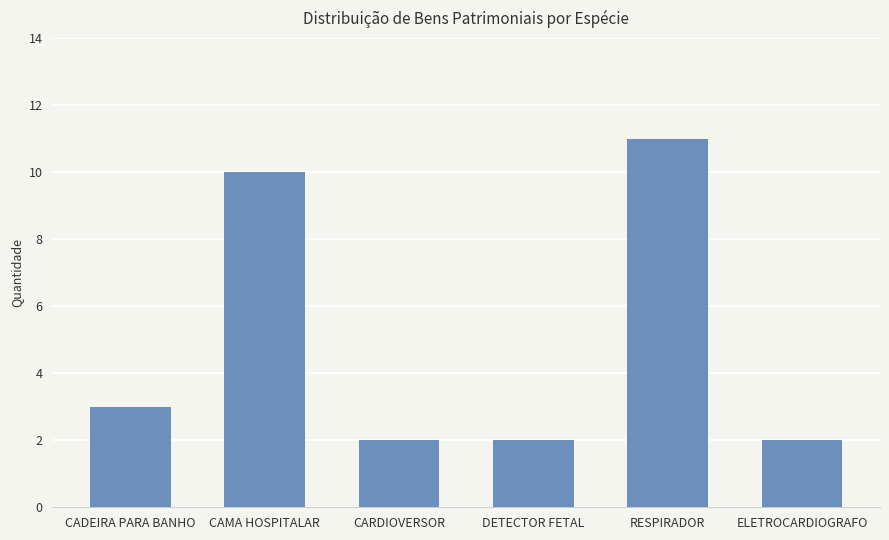

Reading right to left, what are all the values shown in this chart?

ELETROCARDIOGRAFO=2	RESPIRADOR=11	DETECTOR FETAL=2	CARDIOVERSOR=2	CAMA HOSPITALAR=10	CADEIRA PARA BANHO=3